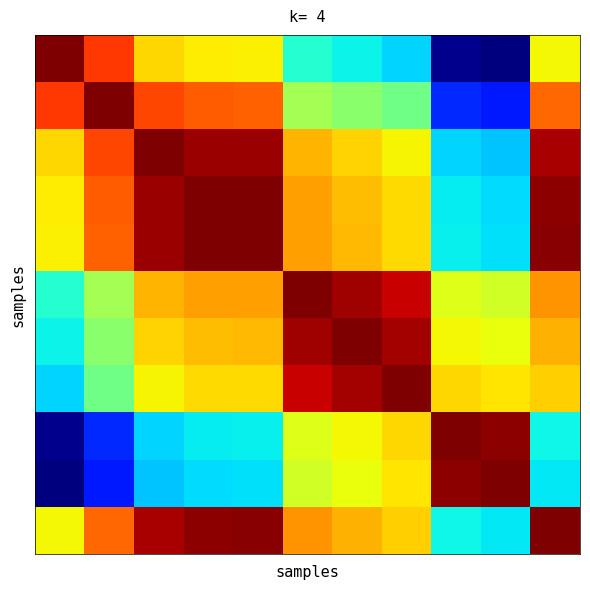

At which category is the sum across all series the highest?

10